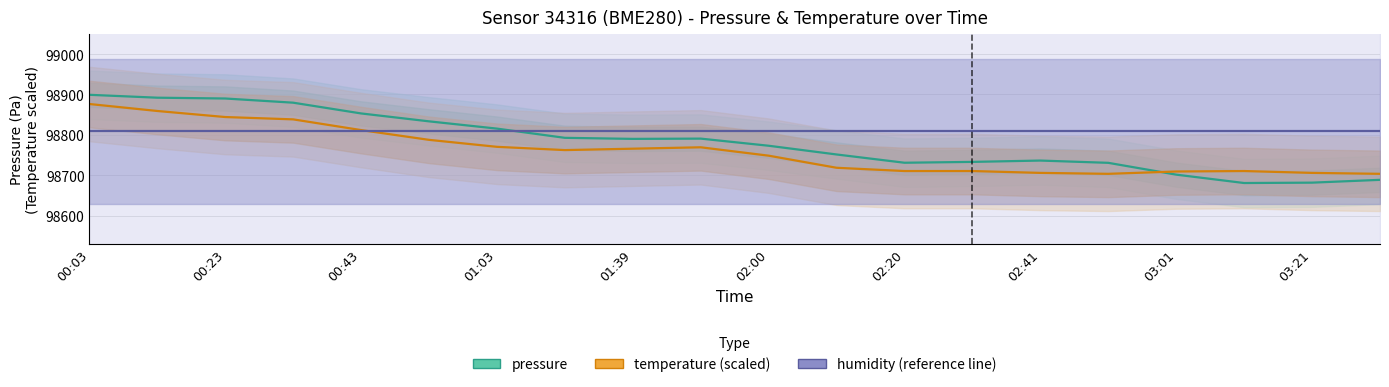

At which category is the sum across all series the highest?

00:03